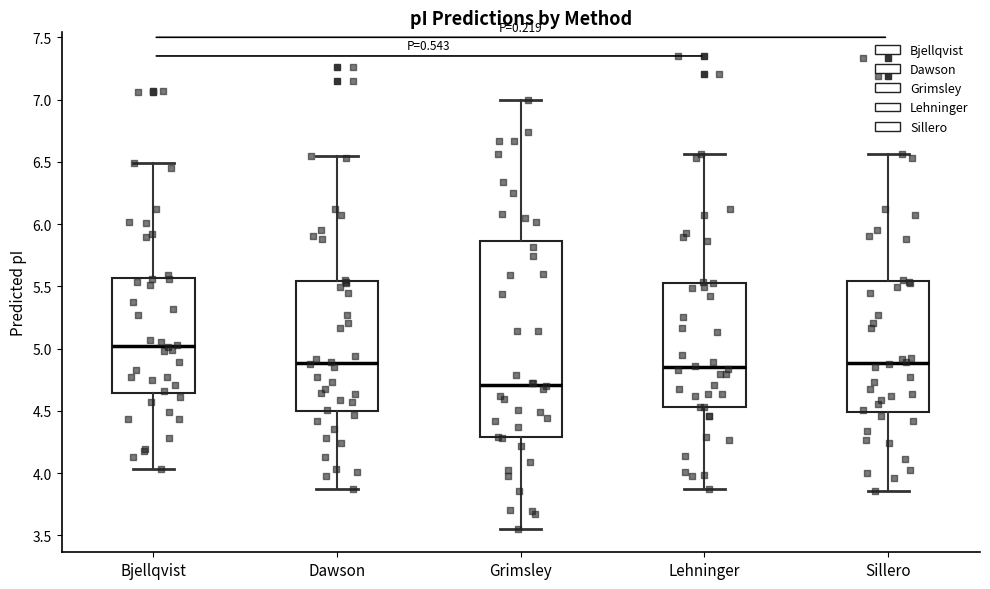

Reading left to right, transcribe this box plot: for each box, give where its median line is, the range the box spans, and where its two whiskers end, as read against the y-axis. The values are not printed on the chart, so give them approximately, as read against the axis.

Bjellqvist: median 5.00, box 4.65 to 5.55, whiskers 4.05 to 6.50
Dawson: median 4.90, box 4.50 to 5.55, whiskers 3.85 to 6.55
Grimsley: median 4.70, box 4.30 to 5.85, whiskers 3.55 to 7.00
Lehninger: median 4.85, box 4.55 to 5.55, whiskers 3.85 to 6.55
Sillero: median 4.90, box 4.50 to 5.55, whiskers 3.85 to 6.55